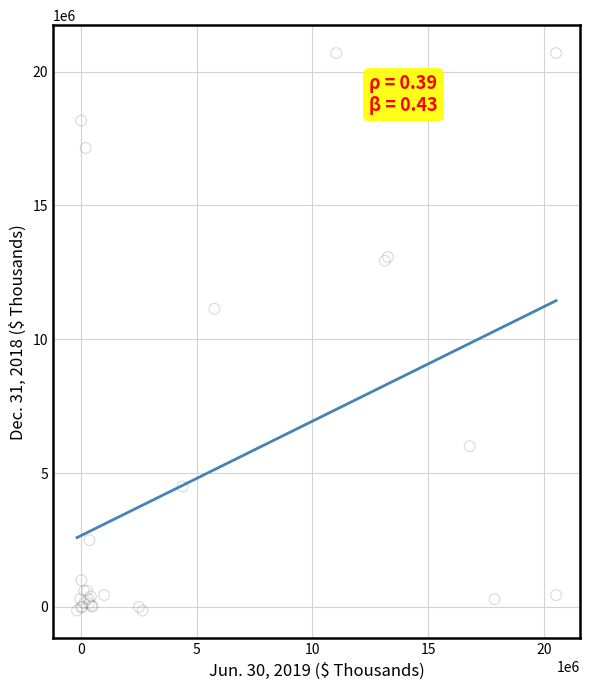

What Y value in the scatter plot is closest to 10281741?

11142127